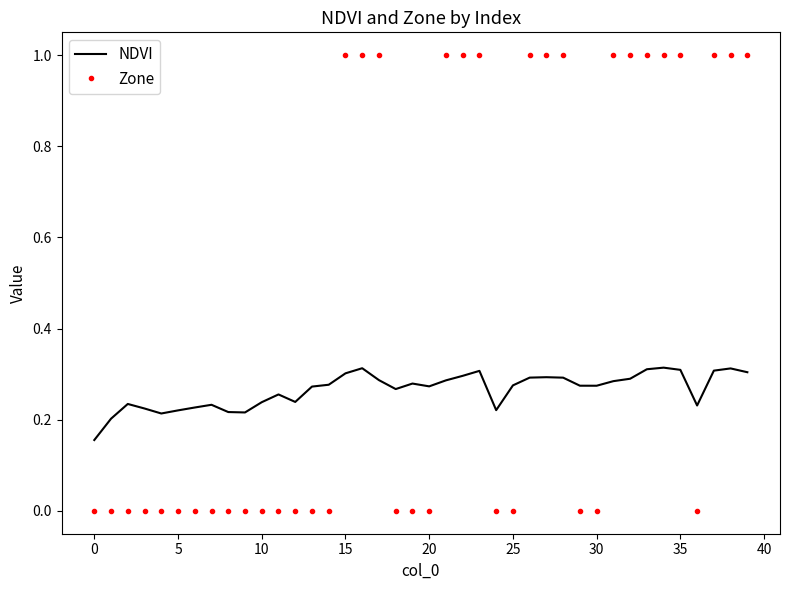

How many times do Zone and NDVI cross each other?

9